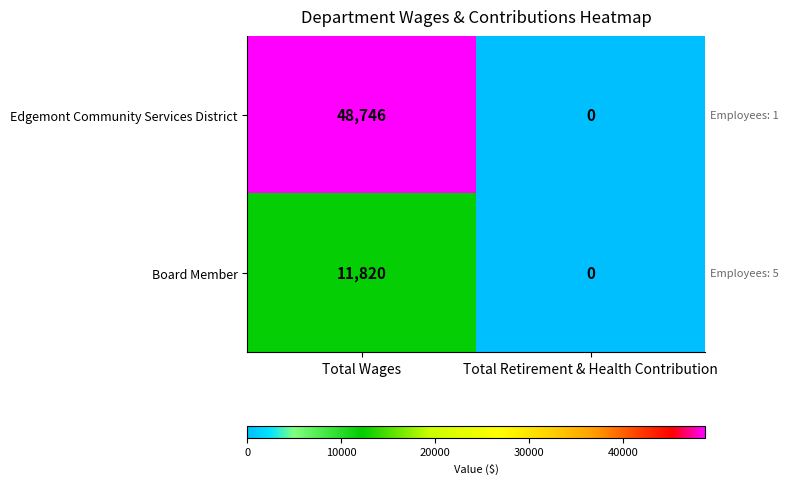

Count the number of categories in the chart.

2